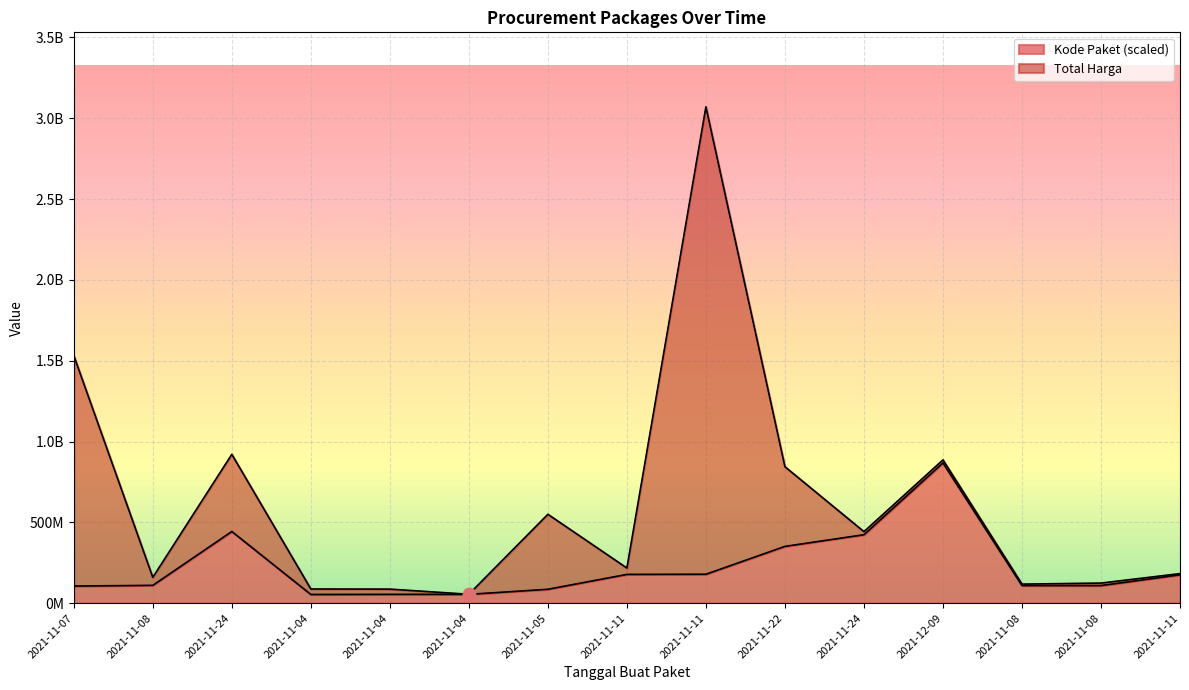

Which has a higher value, 2021-11-08 or 2021-11-07?

2021-11-08